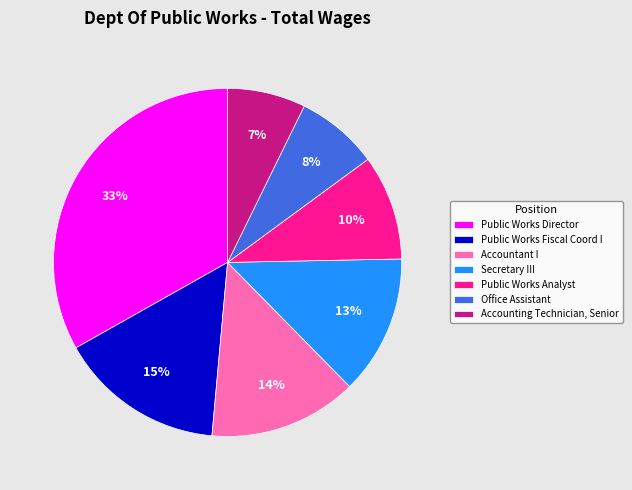

Approximately how many times larger is the value at Accounting Technician, Senior compared to Office Assistant?

0.9